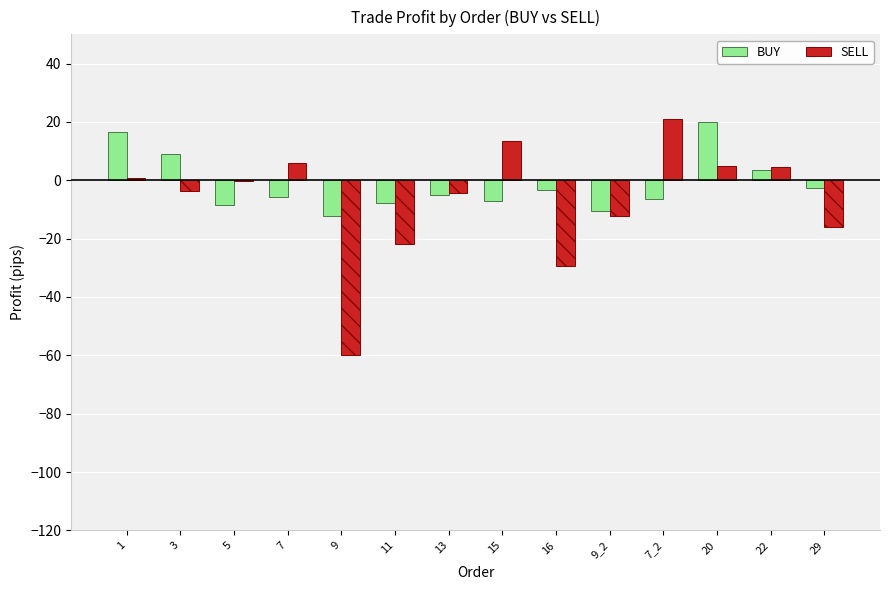

The SELL series shows 13.4 at 15. True or false?

True